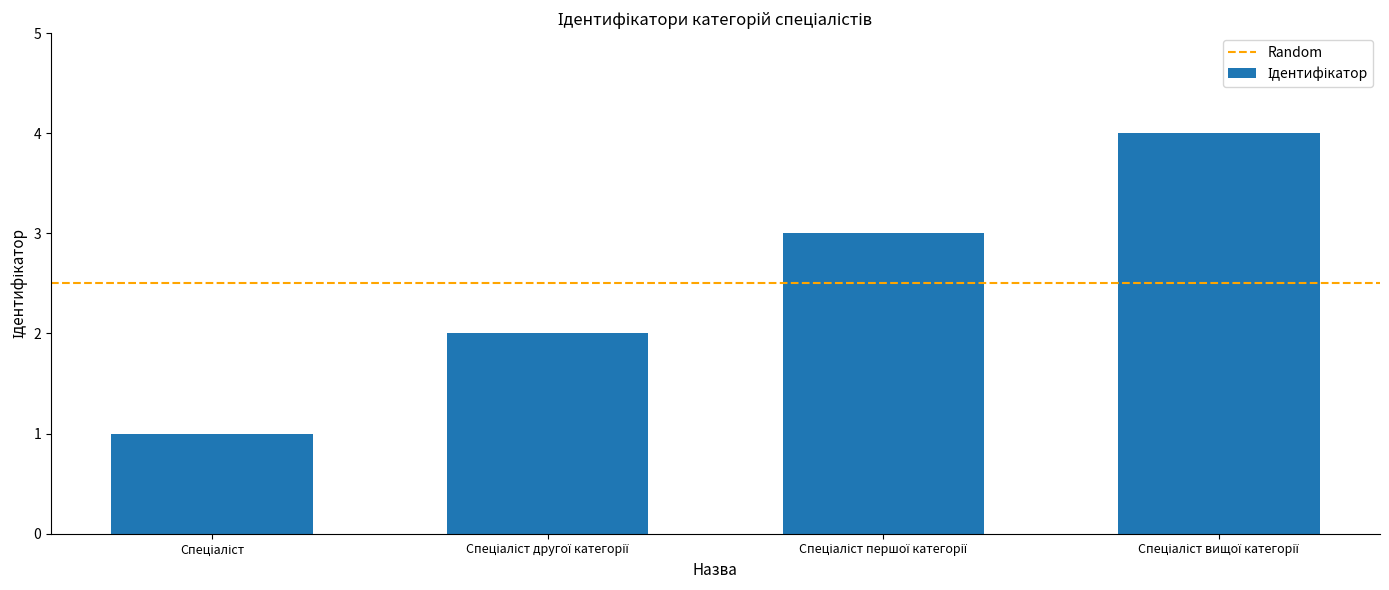

How many series are shown in this chart?

1